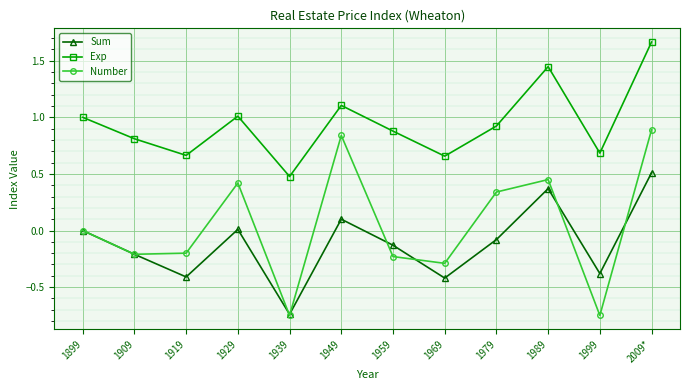

Is the value of Sum at 1939 greater than the value of Exp at 1929?

No